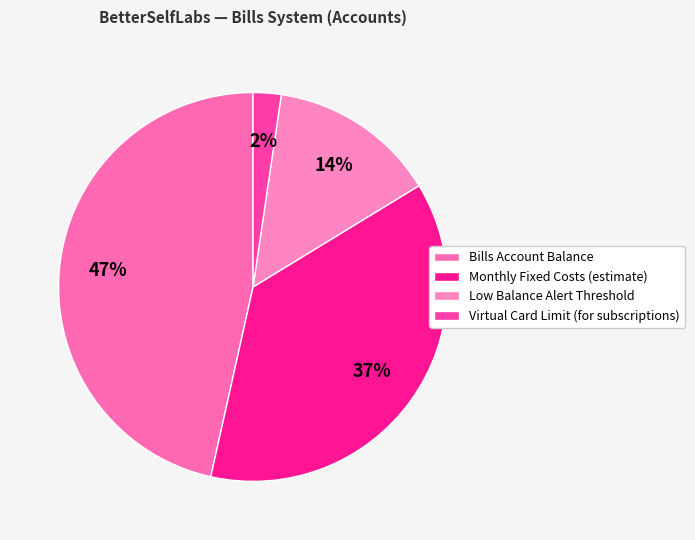

Does Virtual Card Limit (for subscriptions) represent more than half of the total?

No